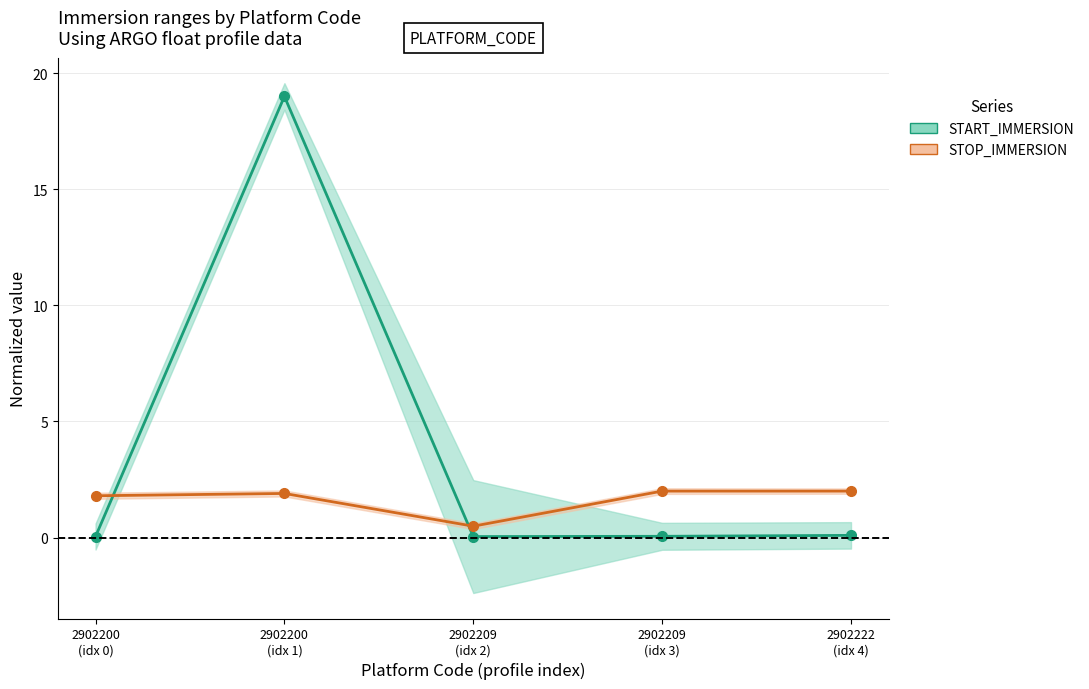

At which category is the sum across all series the highest?

2902200
(idx 1)